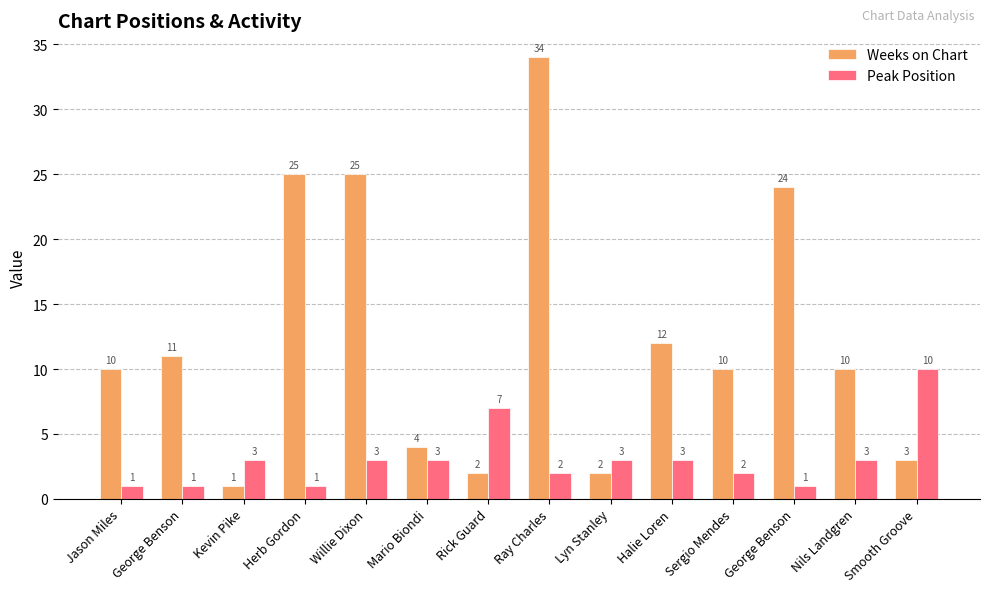

At George Benson, list the series in order from smallest to largest.

Peak Position, Weeks on Chart